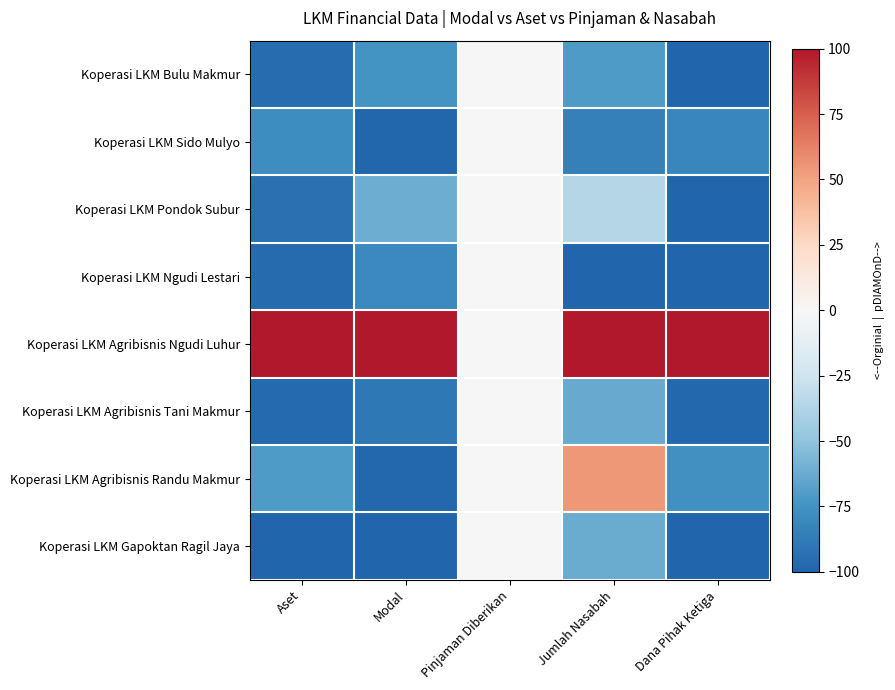

Reading left to right, list all the values displayed in this chart.

Koperasi LKM Bulu Makmur: Aset=-95.5	Modal=-74.8	Pinjaman Diberikan=0.0	Jumlah Nasabah=-71.1	Dana Pihak Ketiga=-100.0
Koperasi LKM Sido Mulyo: Aset=-77.6	Modal=-98.6	Pinjaman Diberikan=0.0	Jumlah Nasabah=-85.1	Dana Pihak Ketiga=-82.0
Koperasi LKM Pondok Subur: Aset=-93.1	Modal=-61.2	Pinjaman Diberikan=0.0	Jumlah Nasabah=-36.4	Dana Pihak Ketiga=-100.0
Koperasi LKM Ngudi Lestari: Aset=-96.5	Modal=-80.0	Pinjaman Diberikan=0.0	Jumlah Nasabah=-100.0	Dana Pihak Ketiga=-100.0
Koperasi LKM Agribisnis Ngudi Luhur: Aset=100.0	Modal=100.0	Pinjaman Diberikan=0.0	Jumlah Nasabah=100.0	Dana Pihak Ketiga=100.0
Koperasi LKM Agribisnis Tani Makmur: Aset=-97.4	Modal=-89.3	Pinjaman Diberikan=0.0	Jumlah Nasabah=-62.7	Dana Pihak Ketiga=-98.4
Koperasi LKM Agribisnis Randu Makmur: Aset=-70.8	Modal=-98.2	Pinjaman Diberikan=0.0	Jumlah Nasabah=54.0	Dana Pihak Ketiga=-76.4
Koperasi LKM Gapoktan Ragil Jaya: Aset=-100.0	Modal=-100.0	Pinjaman Diberikan=0.0	Jumlah Nasabah=-62.3	Dana Pihak Ketiga=-99.9